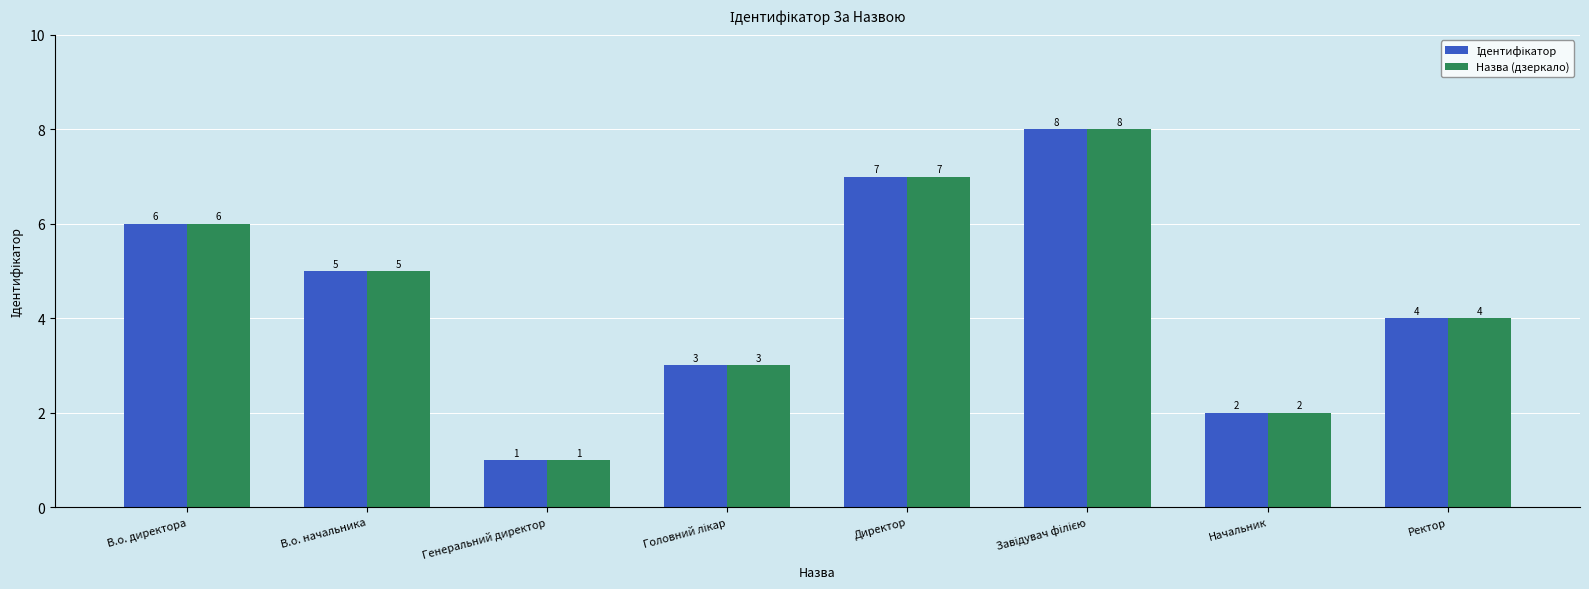

At which label is Назва (дзеркало) closest to 4?

Ректор